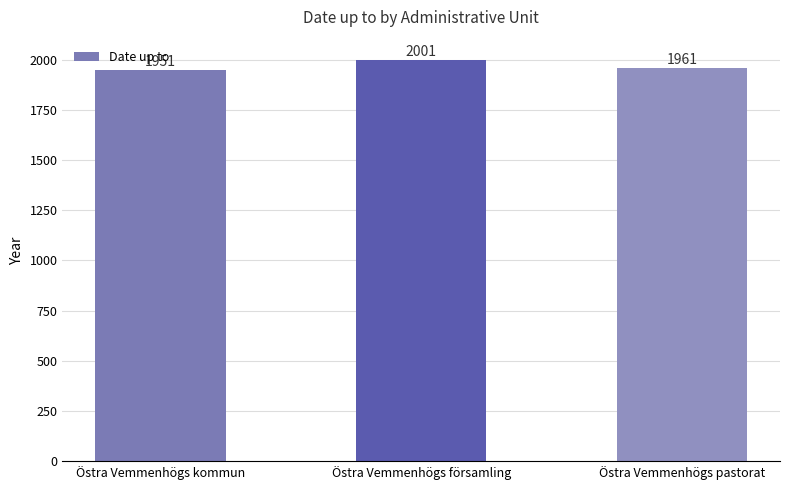

Count the values in the range 1951 to 2001.

3